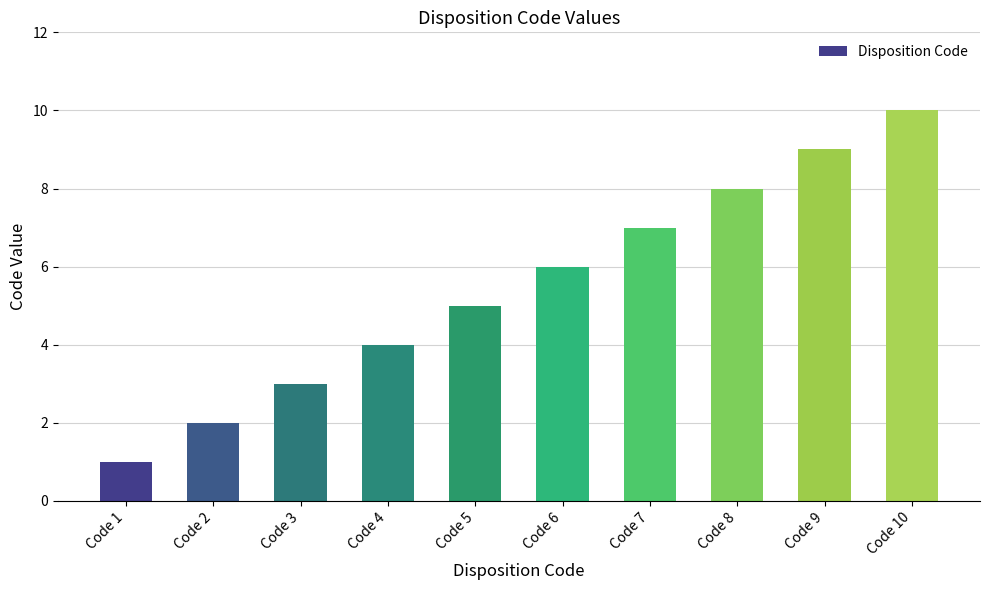

What is the difference between the second highest and minimum values?

8